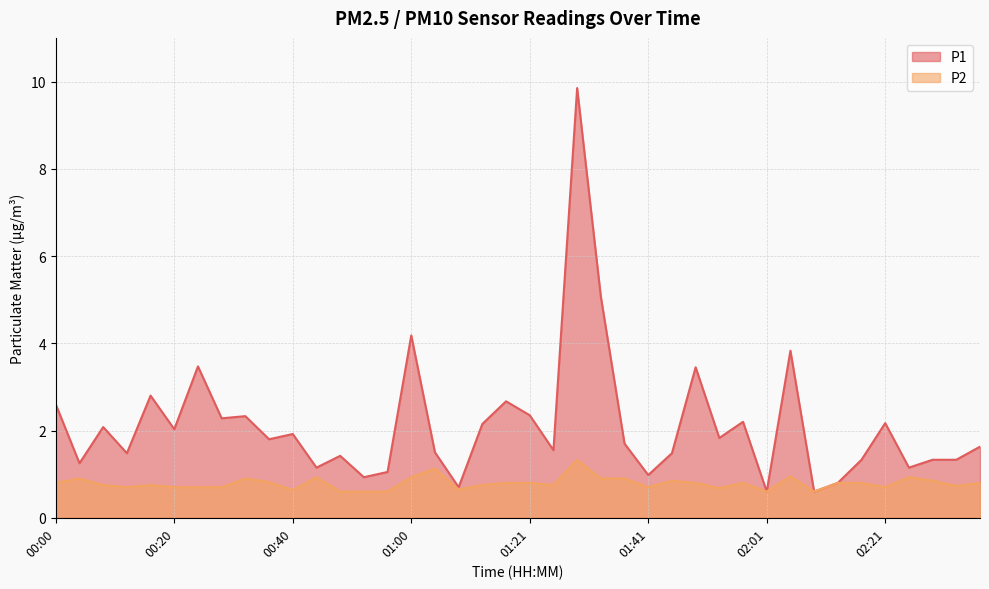

Does the chart have visible grid lines?

Yes